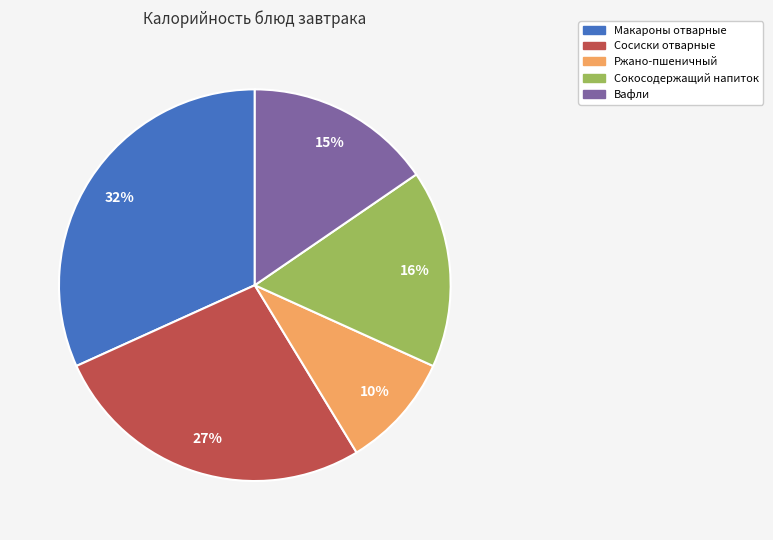

Approximately how many times larger is the value at Сокосодержащий напиток compared to Сосиски отварные?

0.6